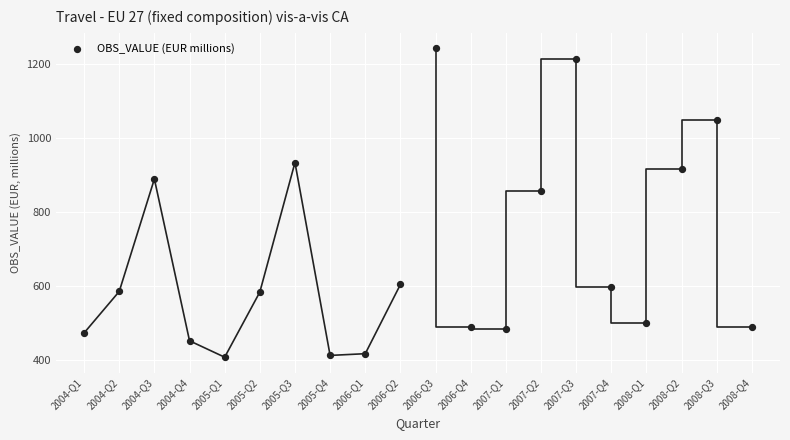

What is the range of Y values (max minus min)?

834.4